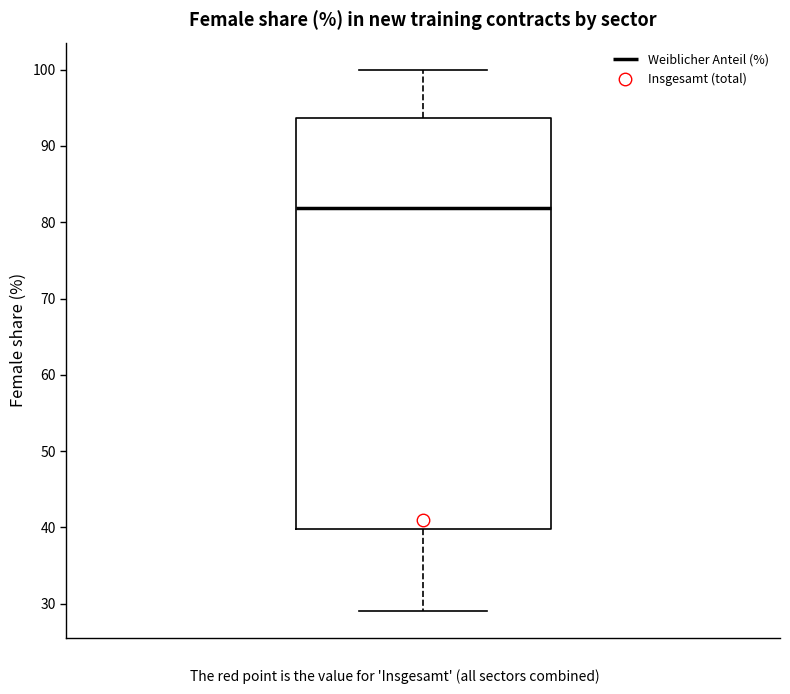

Read this box plot against the y-axis: the position of the median line, the range covered by the box, and the ends of both whiskers. The values are not printed on the chart, so give them approximately, as read against the axis.

median 82, box 40 to 94, whiskers 29 to 100